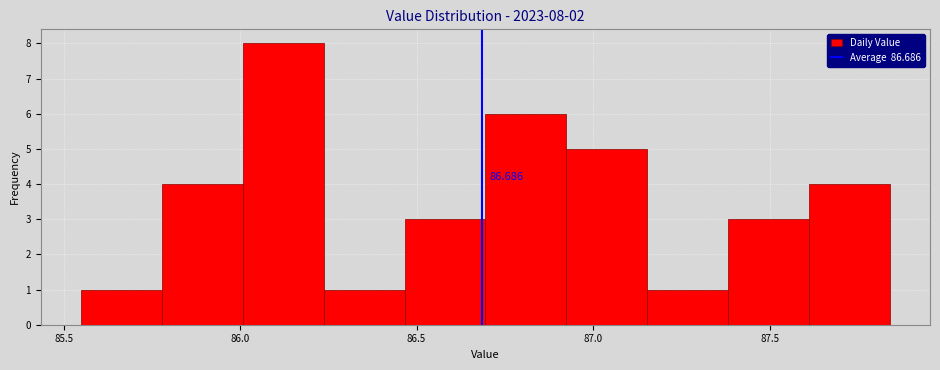

Which range on the x-axis has the tallest bar?

86.00 to 86.25